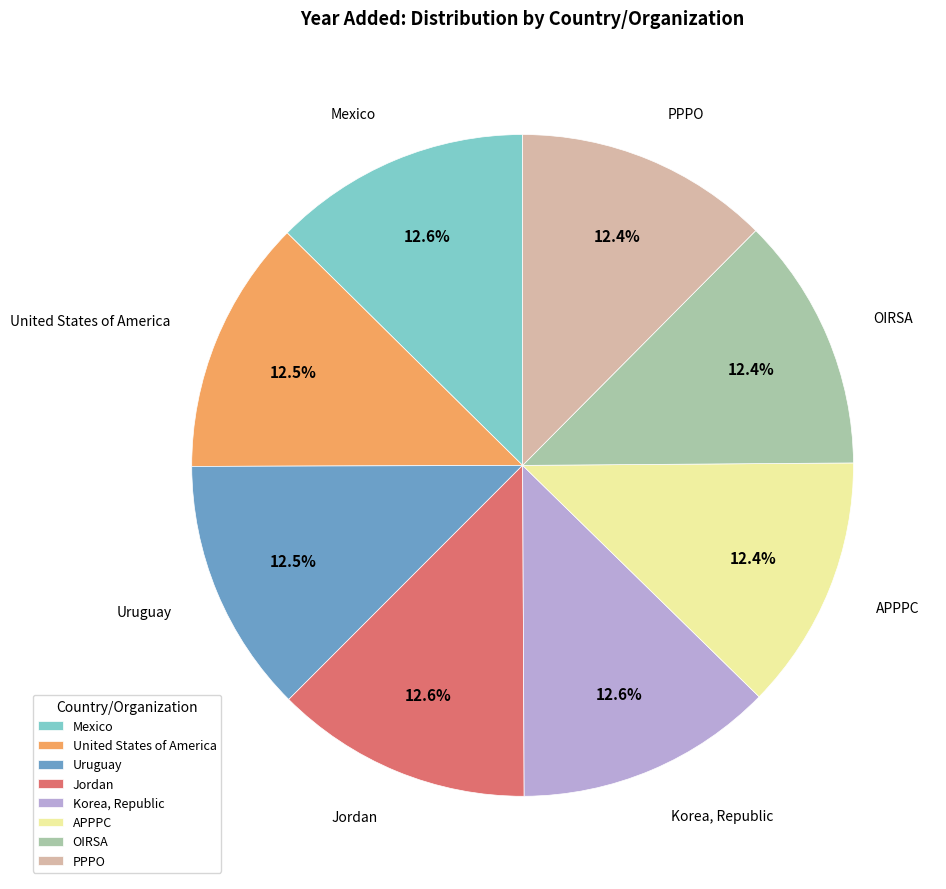

How many slices are in this pie chart?

8